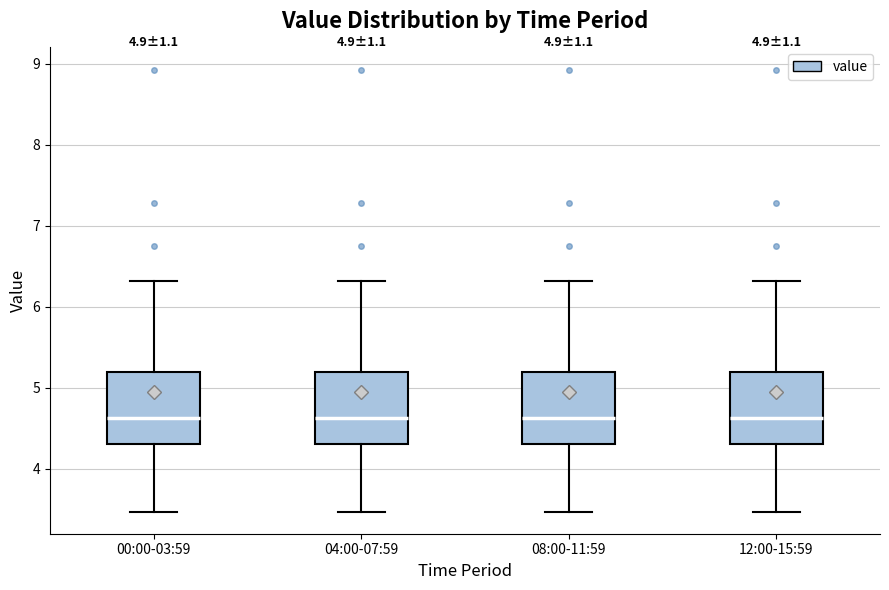

Where does the upper whisker of the box for 00:00-03:59 end on the y-axis? The values are not printed on the chart, so give them approximately, as read against the axis.

6.3